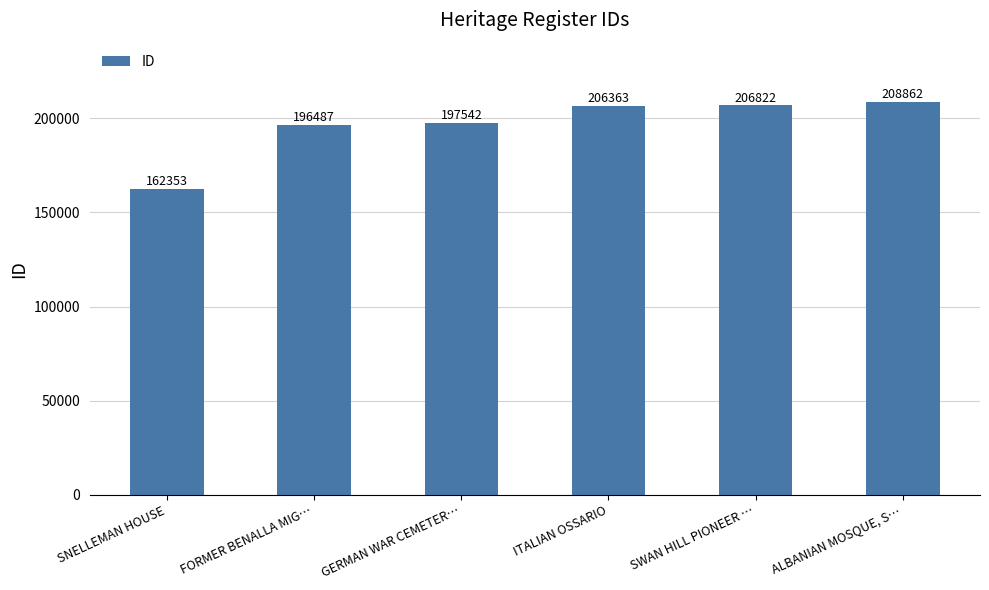

What is the maximum value shown in the chart?

208862